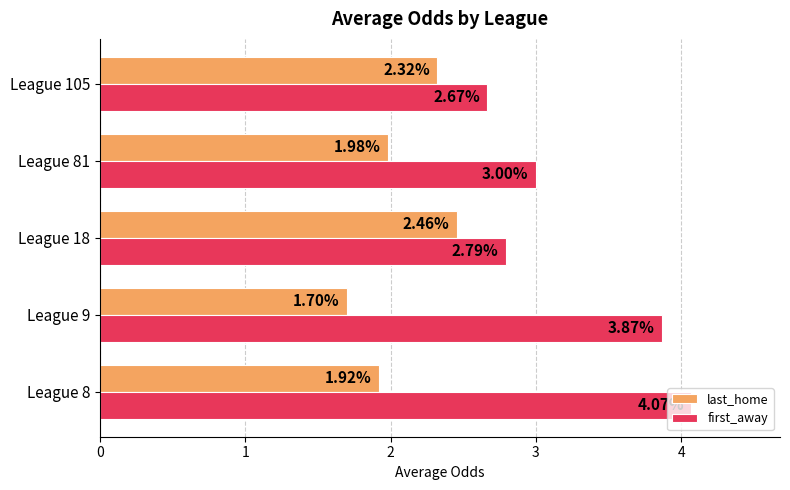

Which series has the largest total across all categories?

first_away